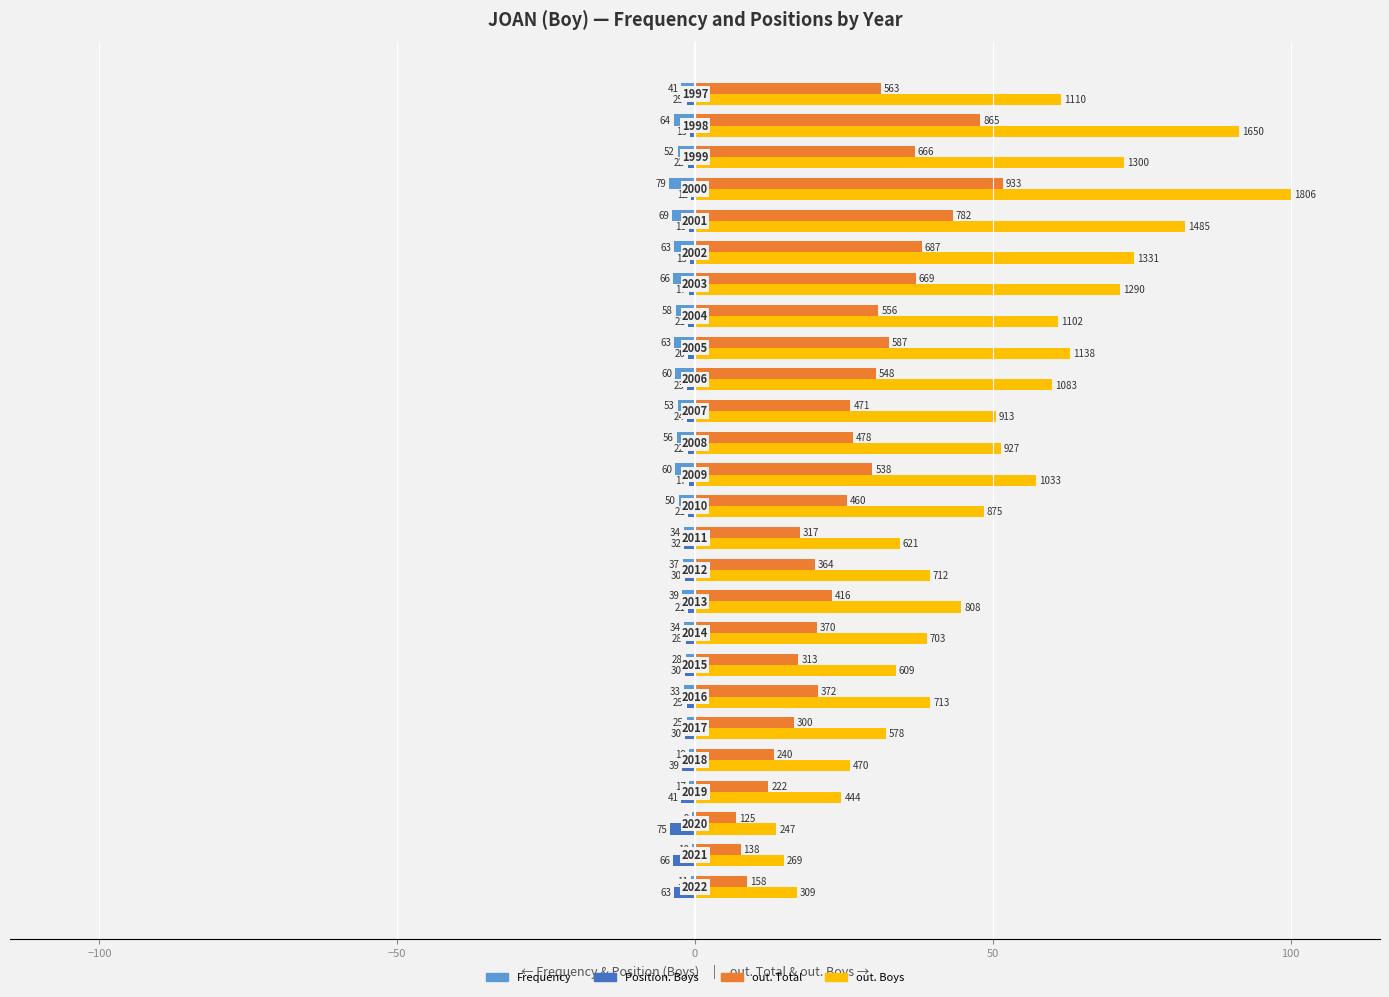

What are all the series names shown in the legend?

Frequency, Position. Boys, out. Total, out. Boys